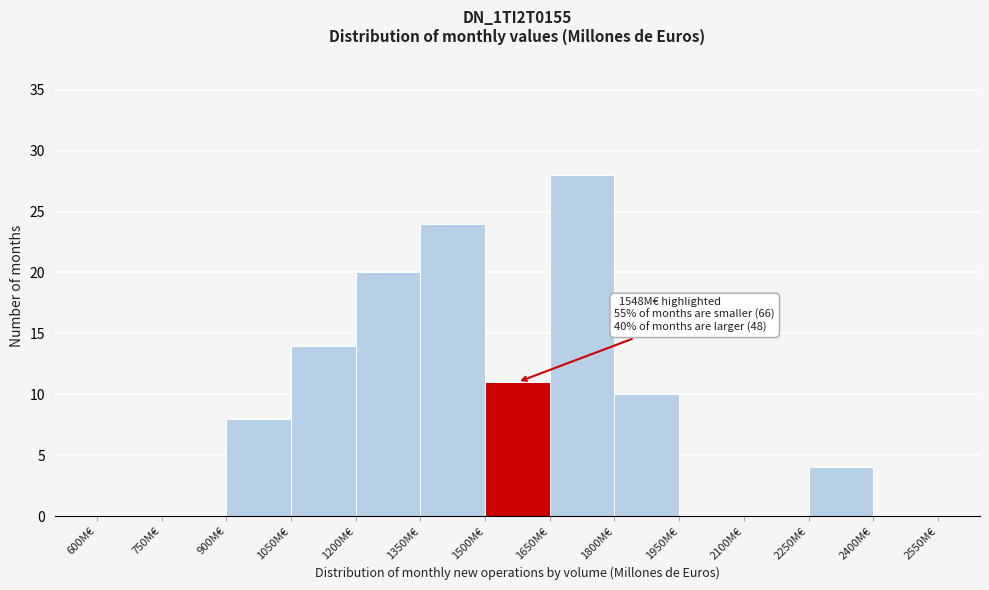

Which range on the x-axis has the tallest bar?

1650 to 1800